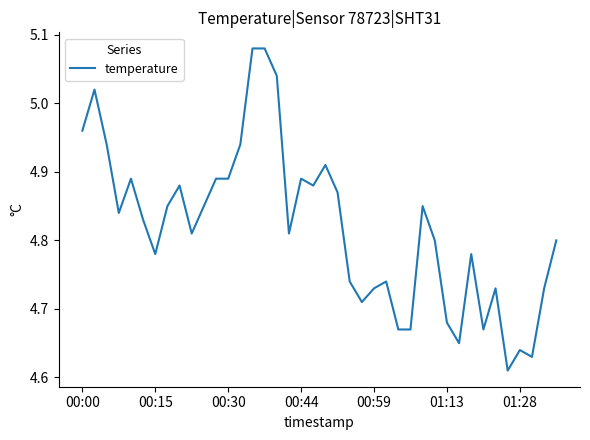

What is the difference between the maximum and minimum values?

0.5